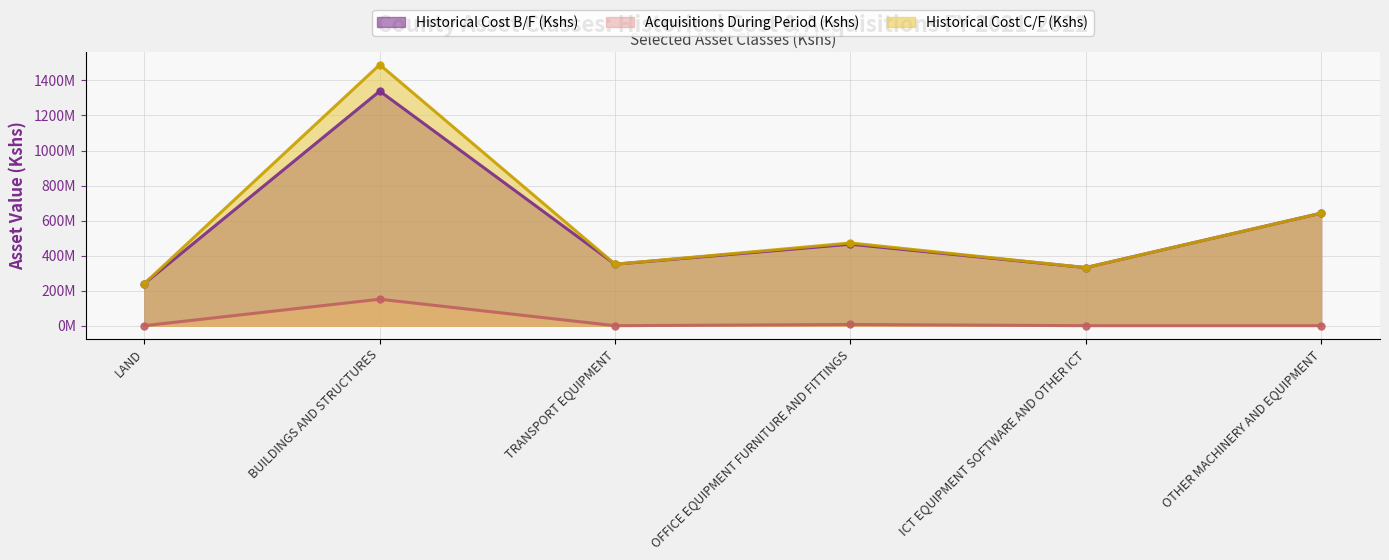

What is the difference between the Historical Cost B/F (Kshs) values at ICT EQUIPMENT SOFTWARE AND OTHER ICT and LAND?

90922645.2